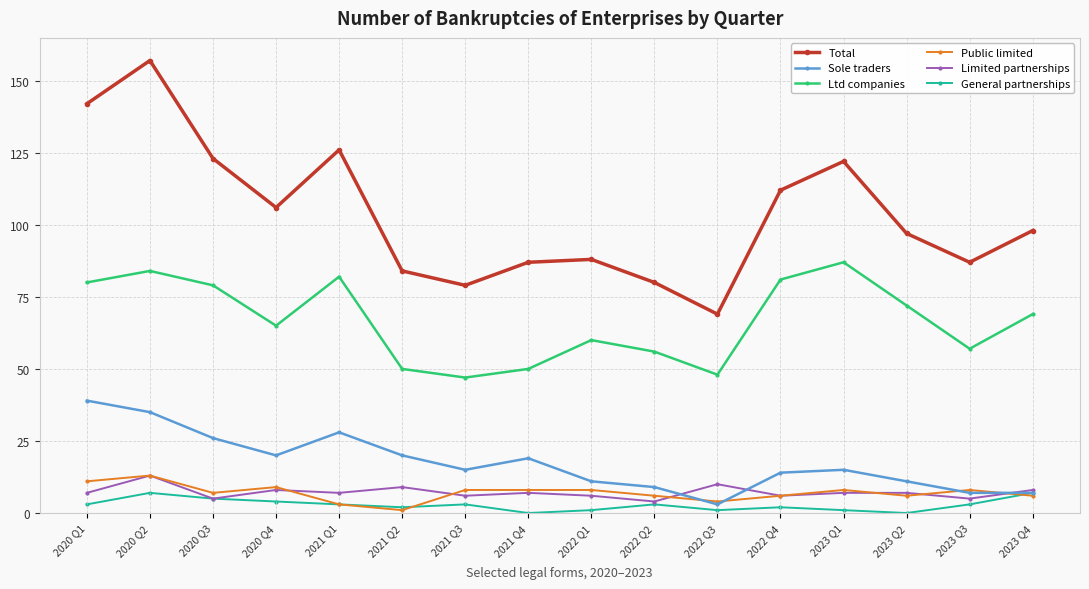

Which series has the largest total across all categories?

Total